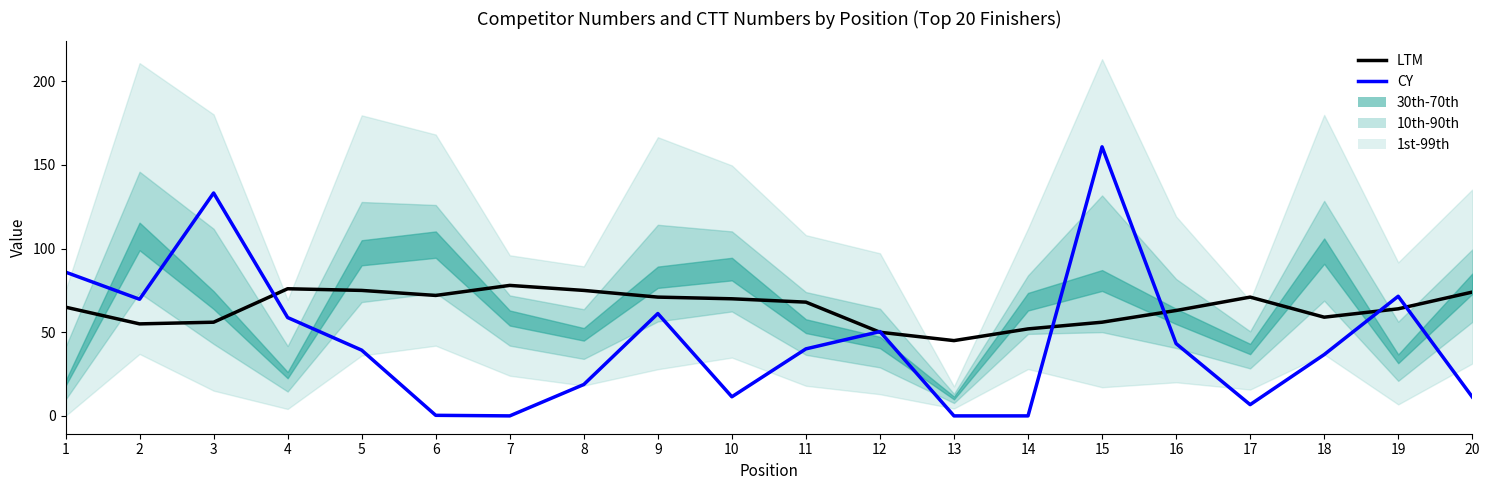

Which label corresponds to the smallest value in the chart?

7